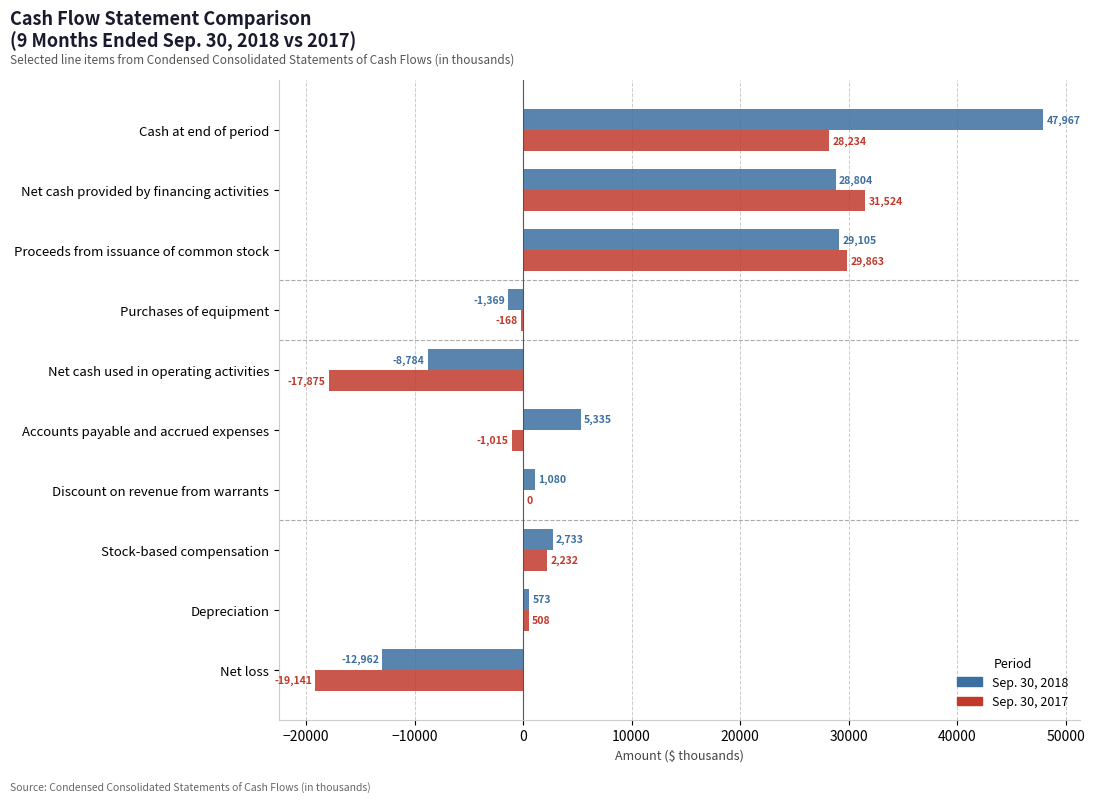

At which category is the sum across all series the highest?

Cash at end of period